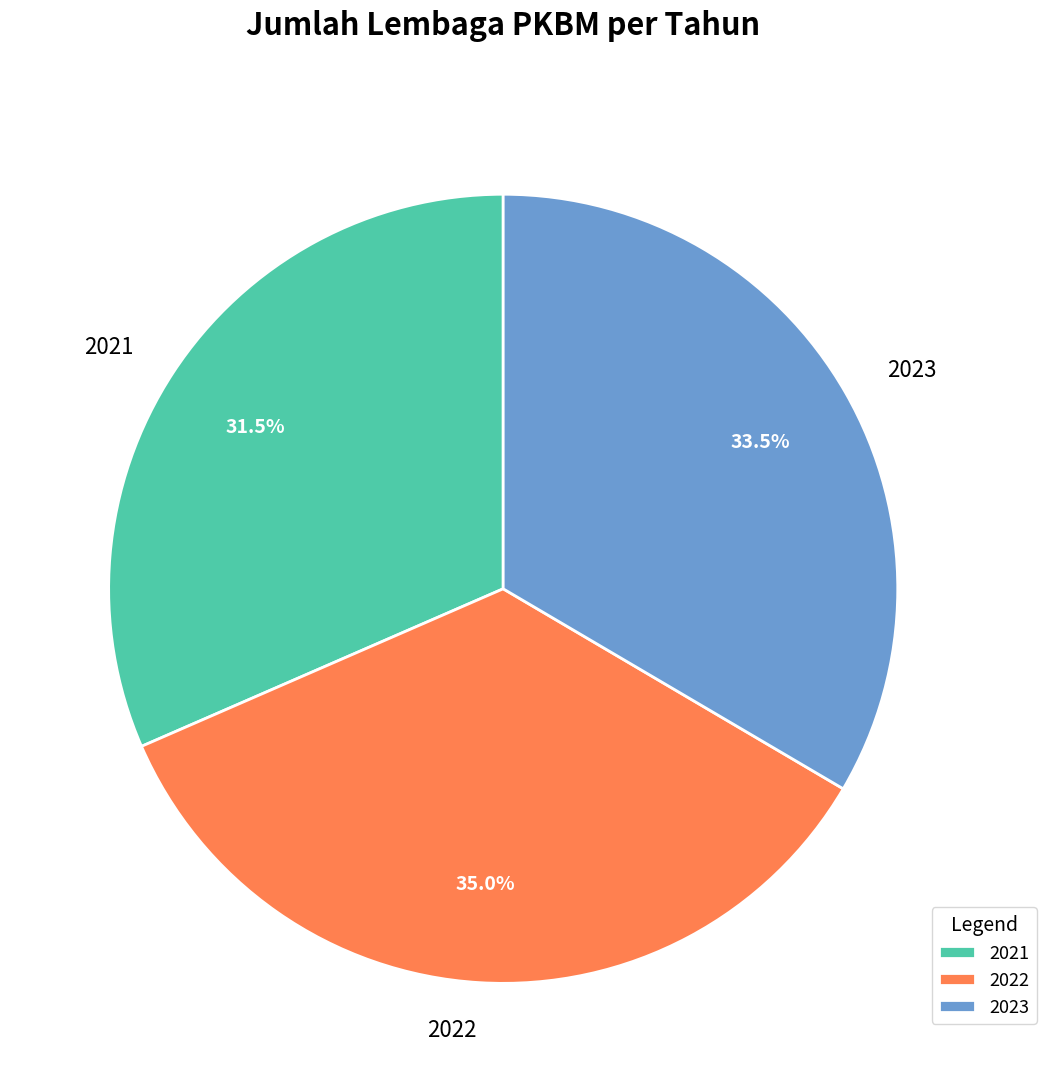

Is the sum of 2022 and 2023 greater than half?

Yes